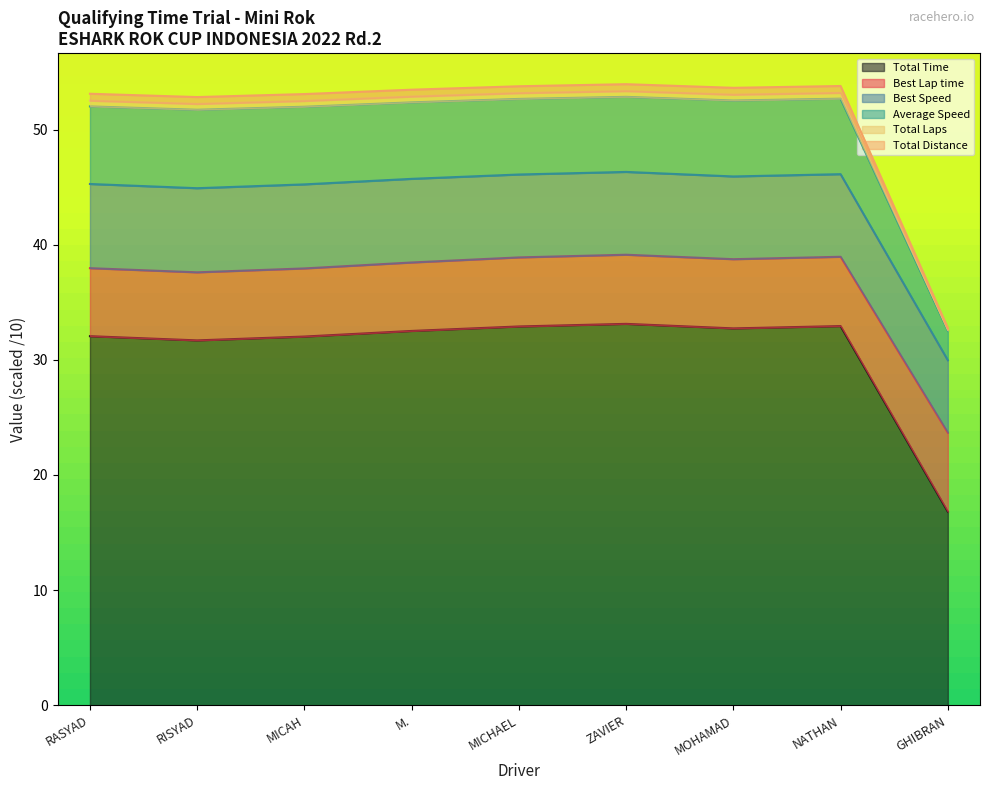

How many interior local valleys does the Total Distance series have?

2